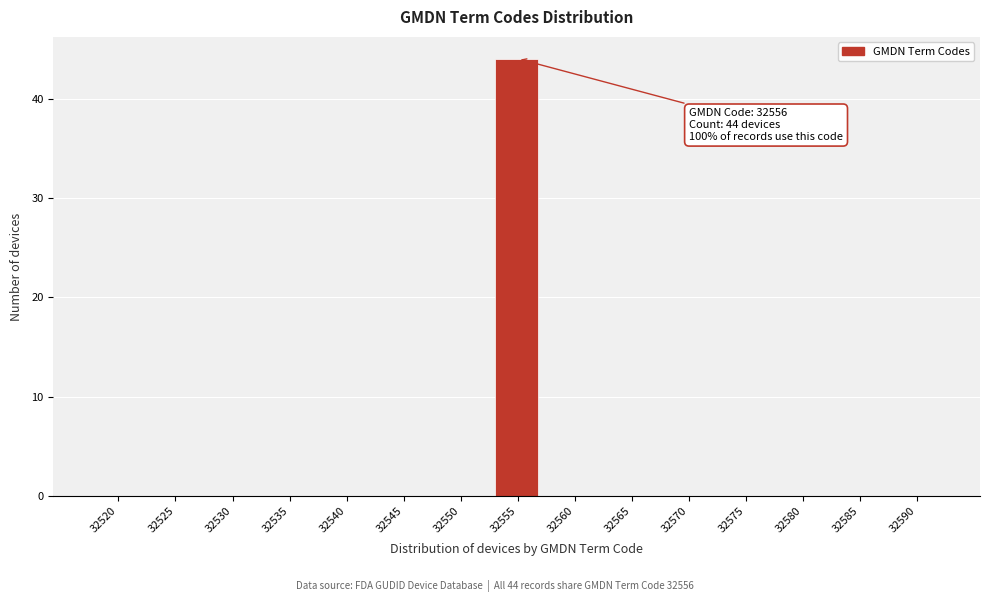

Reading left to right, extract all data points from this chart.

32520=0	32525=0	32530=0	32535=0	32540=0	32545=0	32550=0	32555=44	32560=0	32565=0	32570=0	32575=0	32580=0	32585=0	32590=0